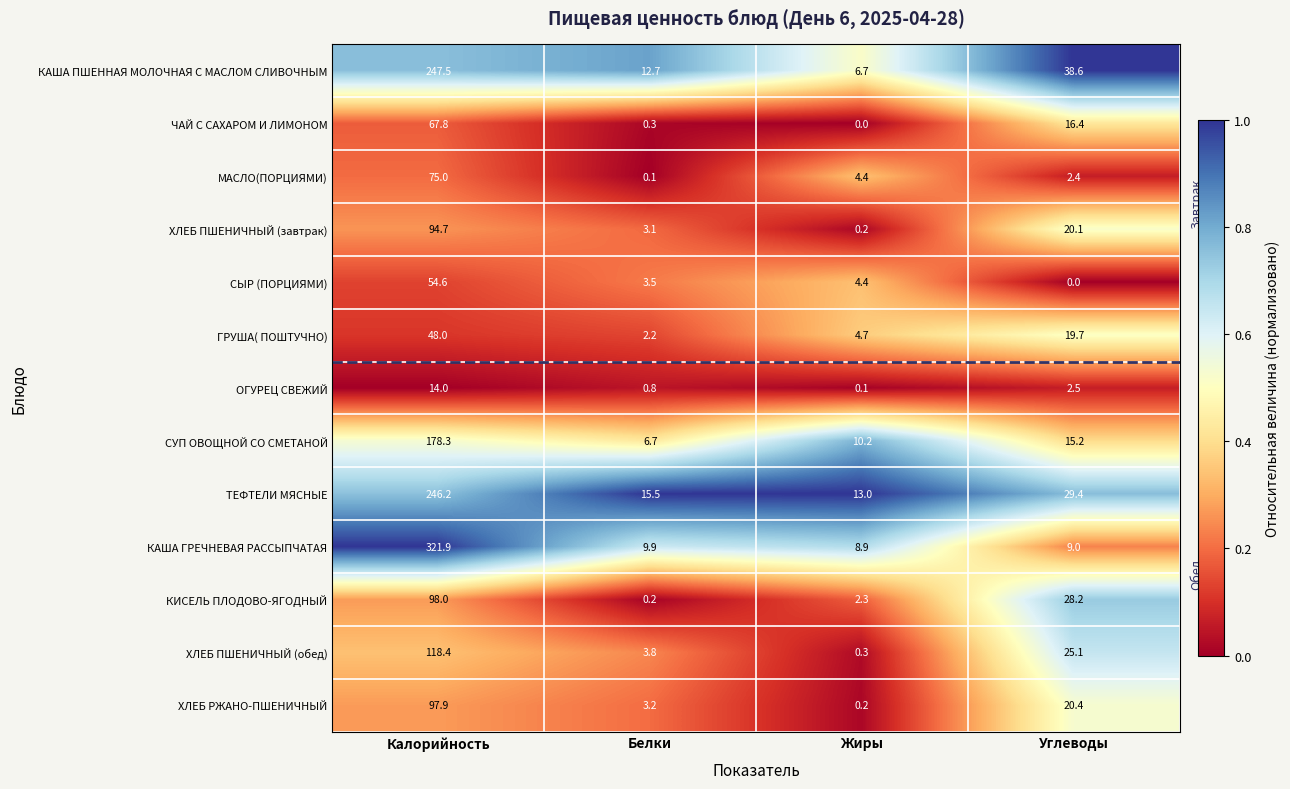

Which series has the widest spread of values?

КАША ГРЕЧНЕВАЯ РАССЫПЧАТАЯ